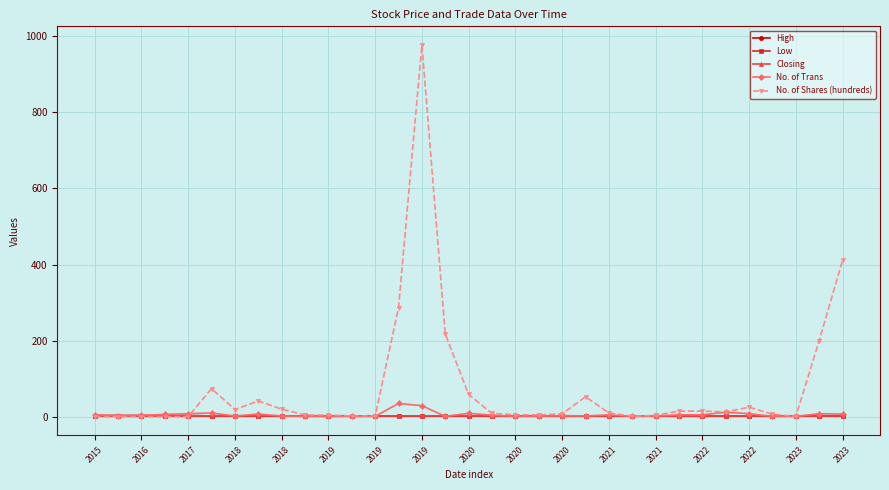

Which series has the widest spread of values?

No. of Shares (hundreds)